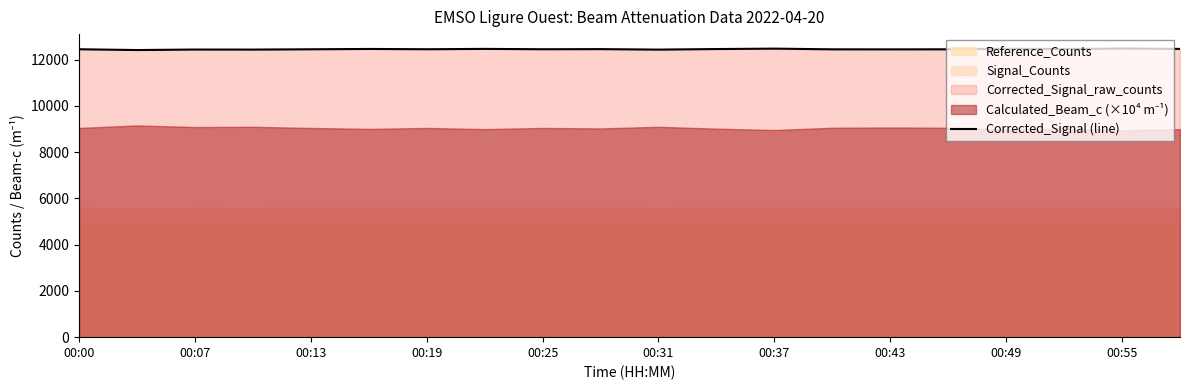

How many points are lower than both their immediate neighbors (excluding endpoints)?

7